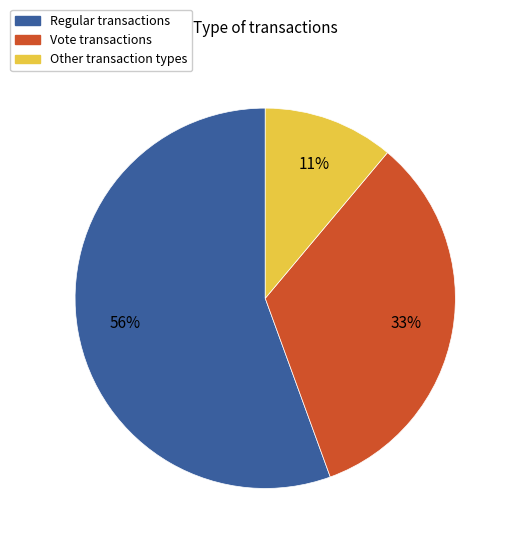

Does any single category account for the majority?

Yes